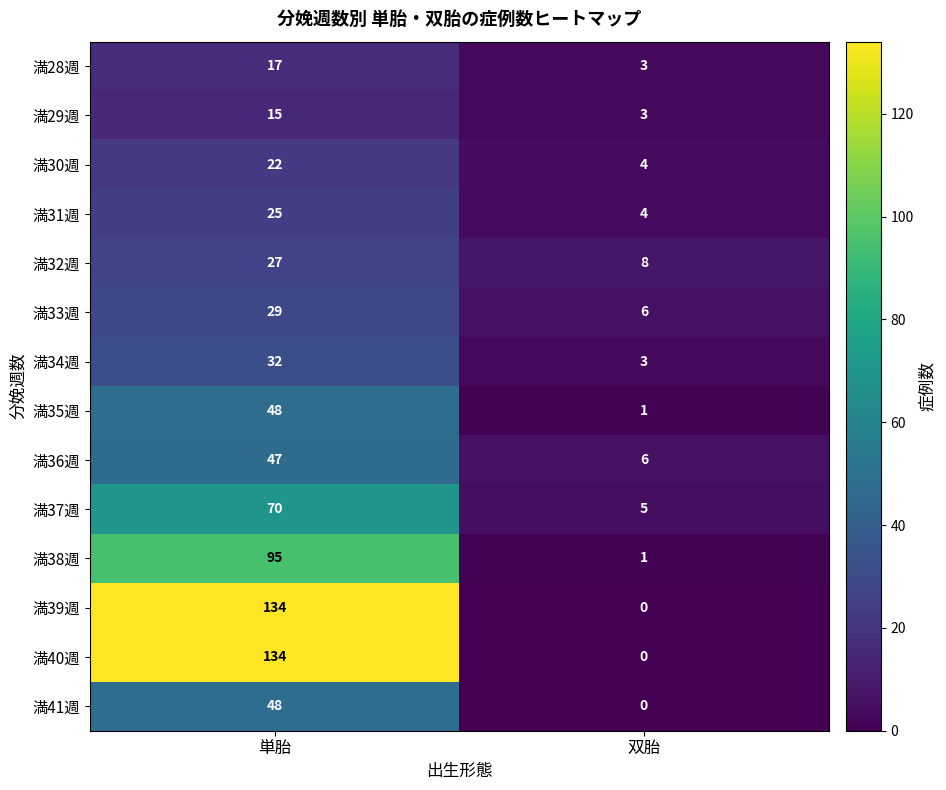

Which label corresponds to the largest value in the chart?

単胎